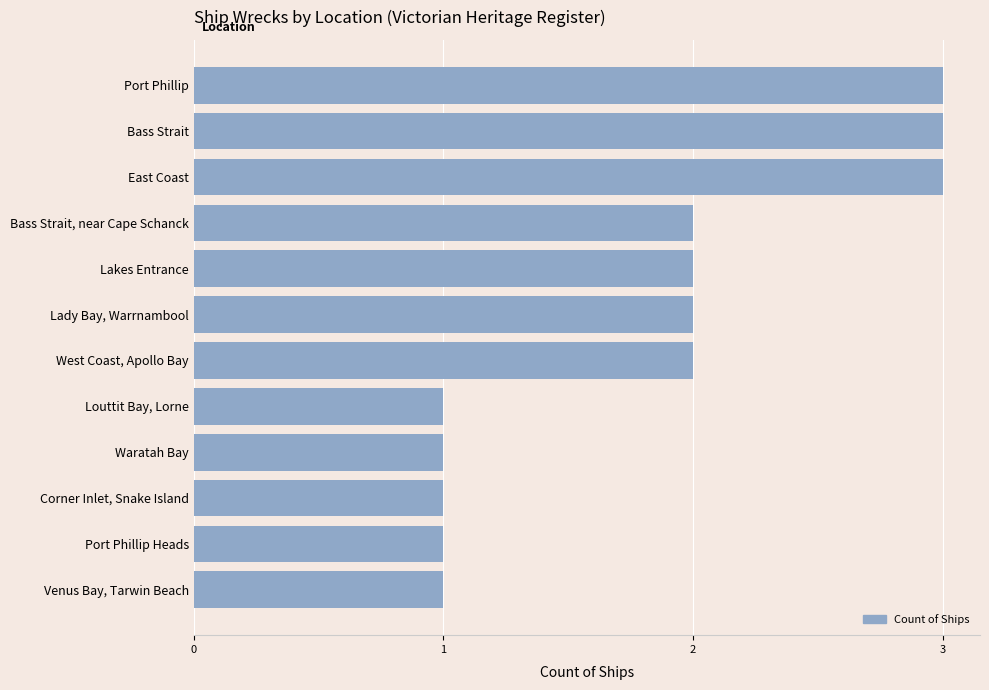

Reading bottom to top, what are all the values shown in this chart?

Venus Bay, Tarwin Beach=1	Port Phillip Heads=1	Corner Inlet, Snake Island=1	Waratah Bay=1	Louttit Bay, Lorne=1	West Coast, Apollo Bay=2	Lady Bay, Warrnambool=2	Lakes Entrance=2	Bass Strait, near Cape Schanck=2	East Coast=3	Bass Strait=3	Port Phillip=3